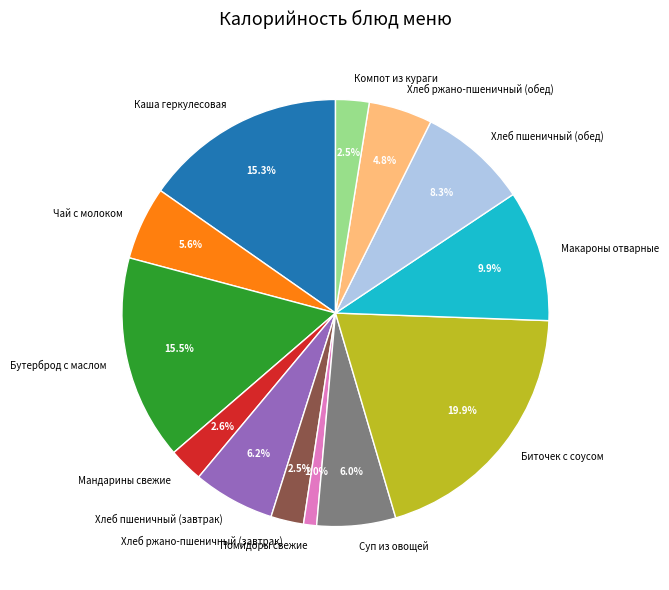

What is the largest slice in the pie chart?

Биточек с соусом